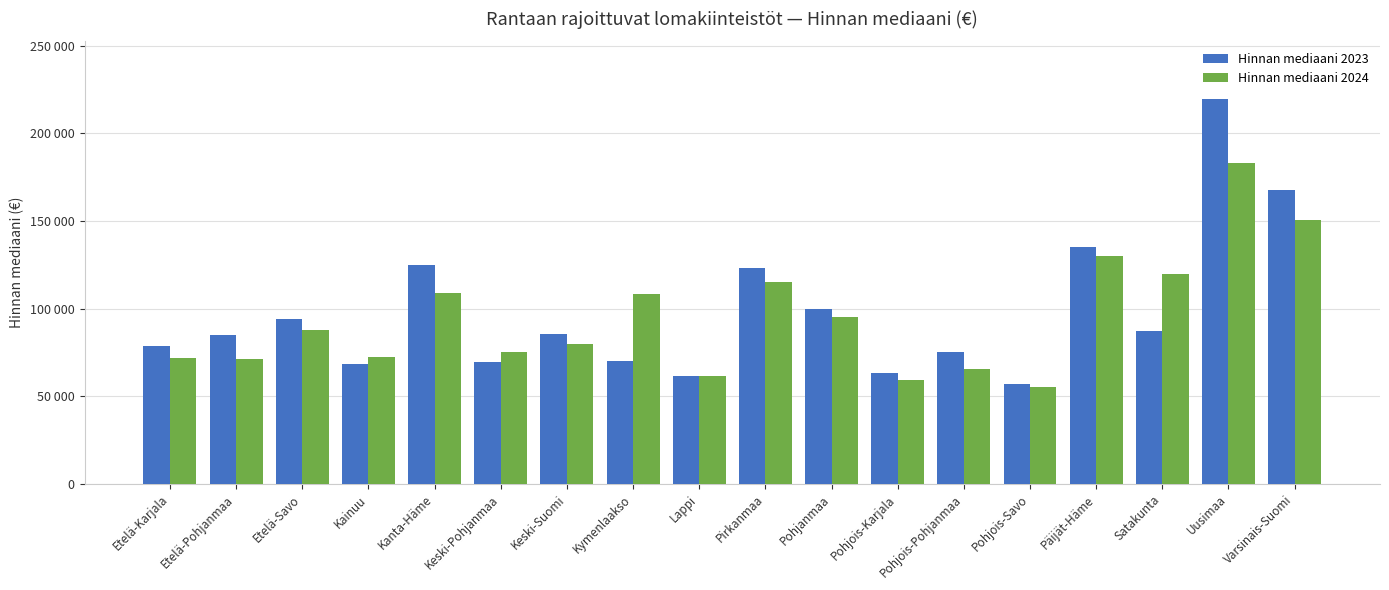

Does the chart contain stacked bars?

No